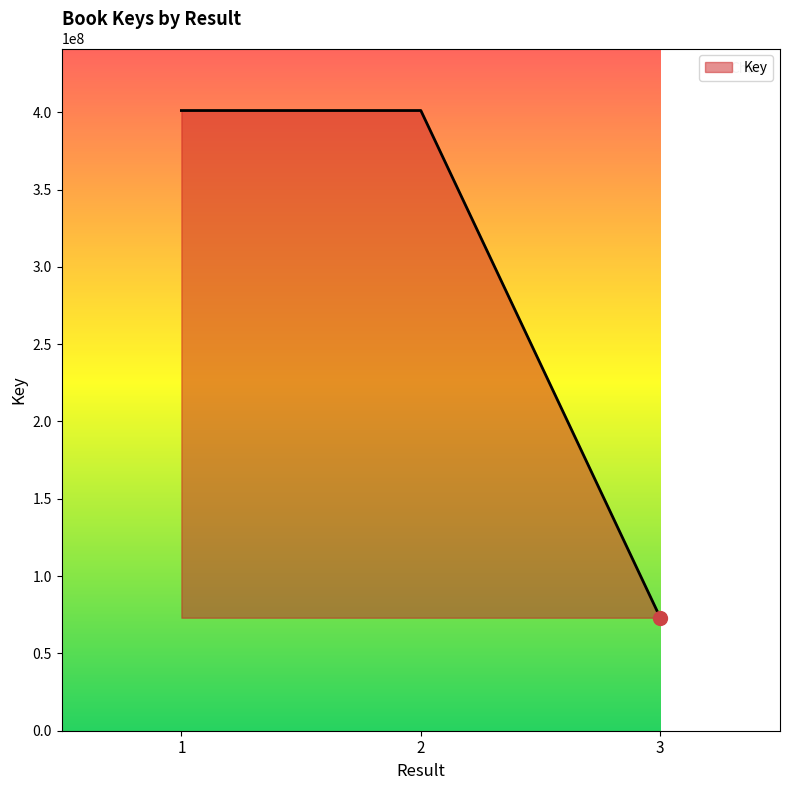

What is the sum of all values?

875297713